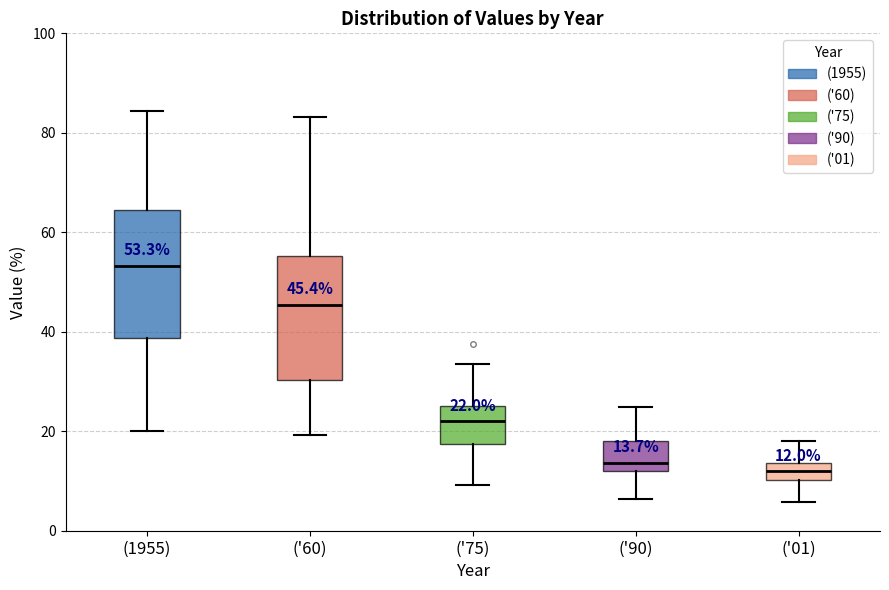

Which box's median line is the highest?

(1955)